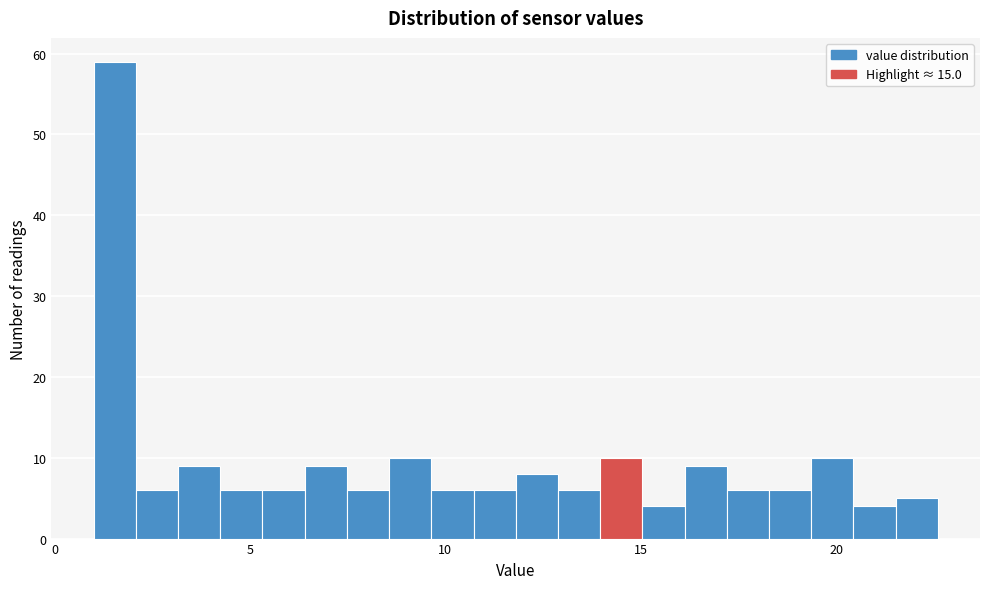

Read against the x-axis, roughly where is the centre of the tallest bar?

1.5